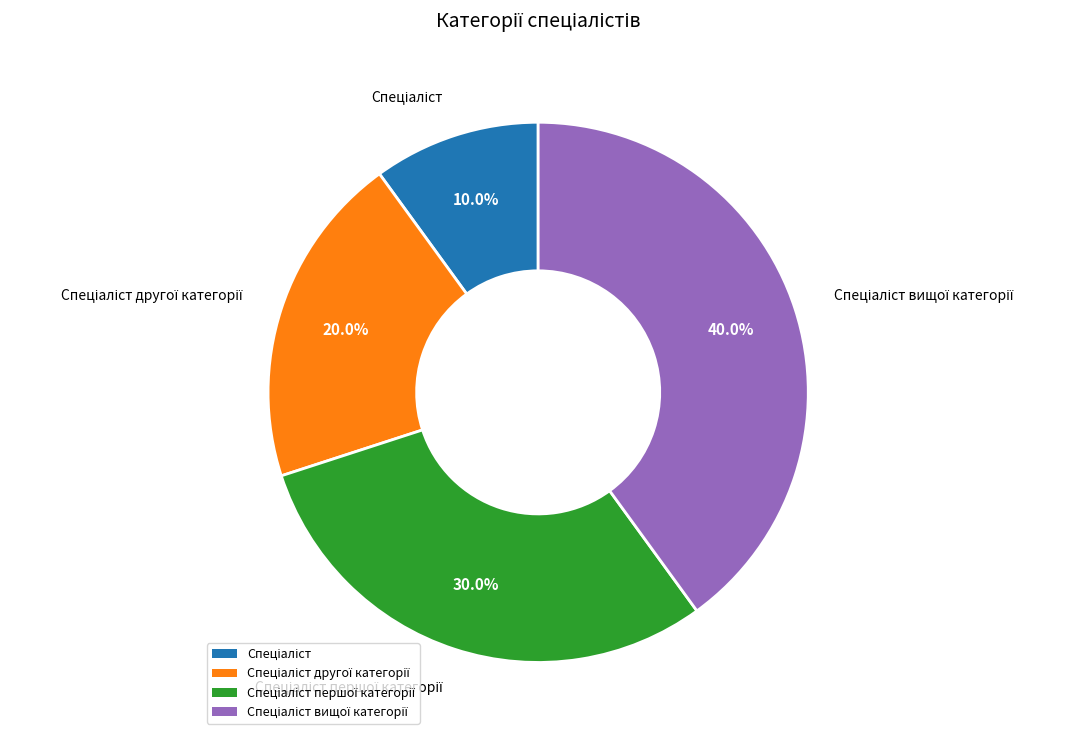

Is there any slice that represents more than half of the pie?

No